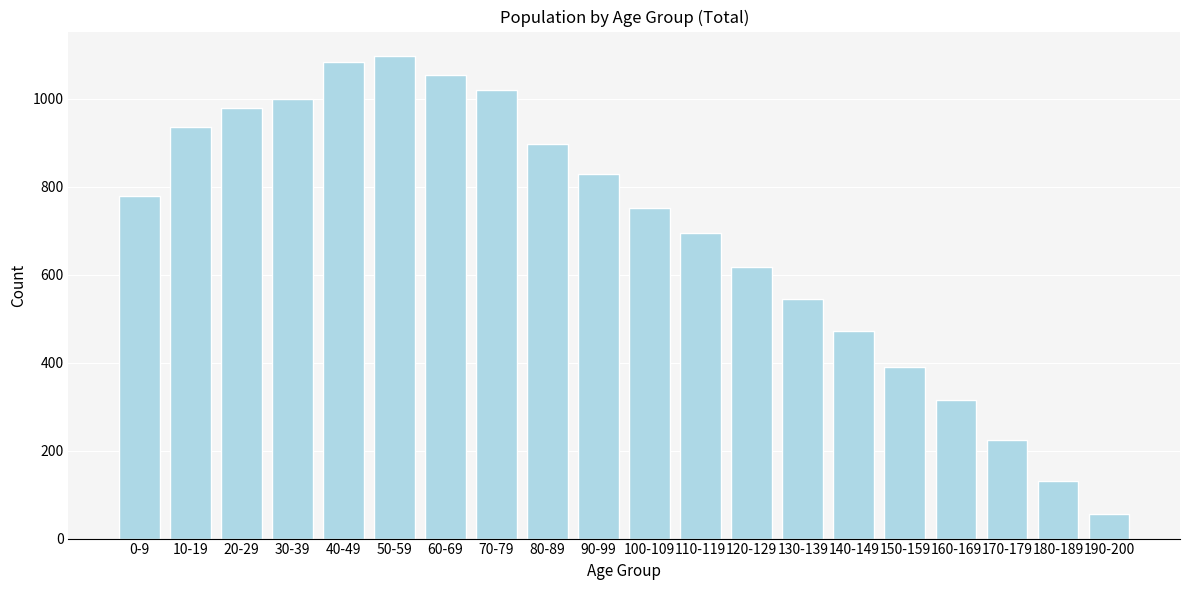

Reading right to left, what are all the values shown in this chart?

190-200=57	180-189=132	170-179=225	160-169=314	150-159=390	140-149=473	130-139=544	120-129=617	110-119=694	100-109=751	90-99=830	80-89=897	70-79=1019	60-69=1053	50-59=1098	40-49=1083	30-39=1000	20-29=978	10-19=935	0-9=779